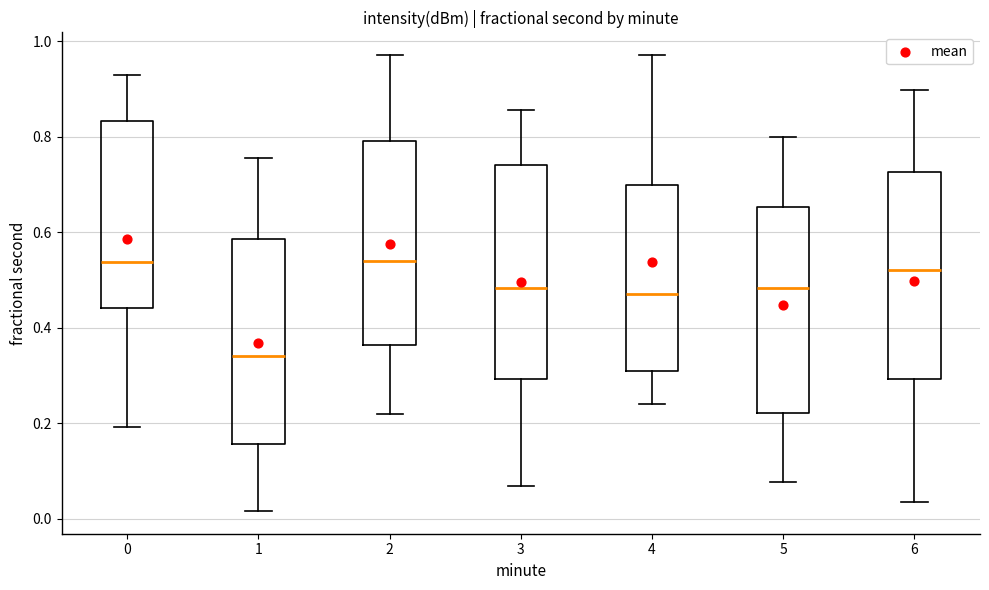

Reading left to right, read every box against the y-axis: the position of its median line, the range the box covers, and the ends of its whiskers. The values are not printed on the chart, so give them approximately, as read against the axis.

0: median 0.54, box 0.44 to 0.84, whiskers 0.20 to 0.92
1: median 0.34, box 0.16 to 0.58, whiskers 0.02 to 0.76
2: median 0.54, box 0.36 to 0.80, whiskers 0.22 to 0.96
3: median 0.48, box 0.30 to 0.74, whiskers 0.06 to 0.86
4: median 0.48, box 0.30 to 0.70, whiskers 0.24 to 0.98
5: median 0.48, box 0.22 to 0.66, whiskers 0.08 to 0.80
6: median 0.52, box 0.30 to 0.72, whiskers 0.04 to 0.90